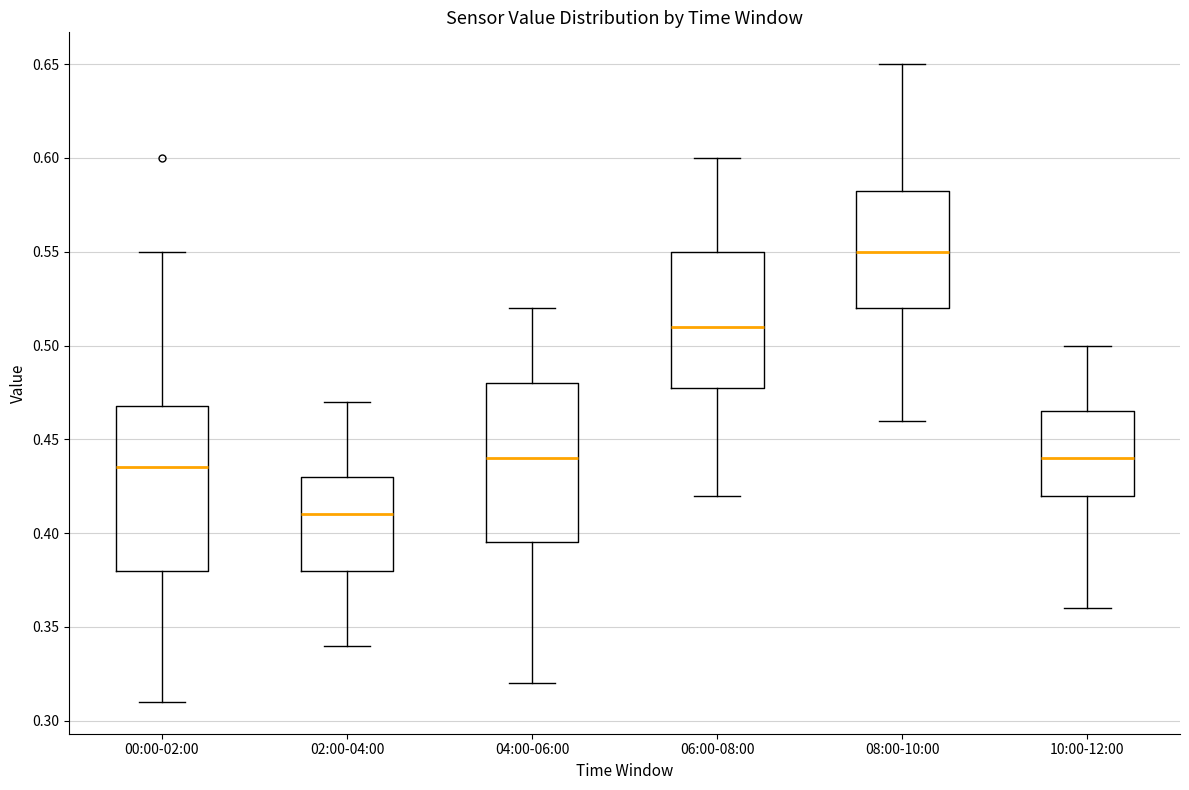

Where does the median line of the box for 10:00-12:00 sit on the y-axis? The values are not printed on the chart, so give them approximately, as read against the axis.

0.440